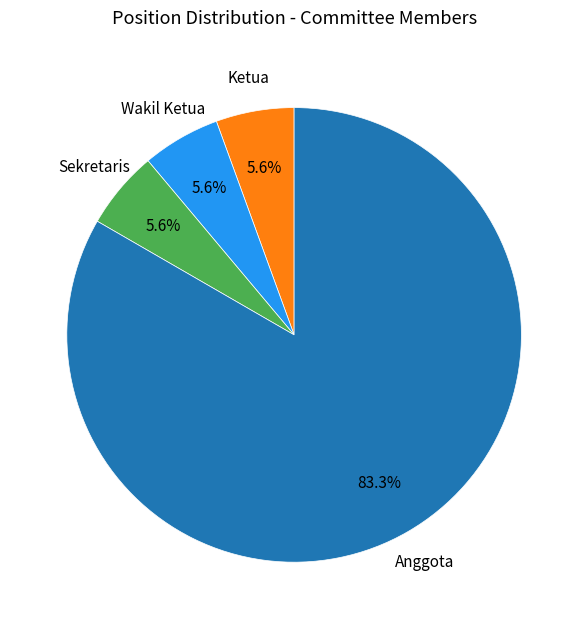

Approximately how many times larger is the value at Wakil Ketua compared to Sekretaris?

1.0